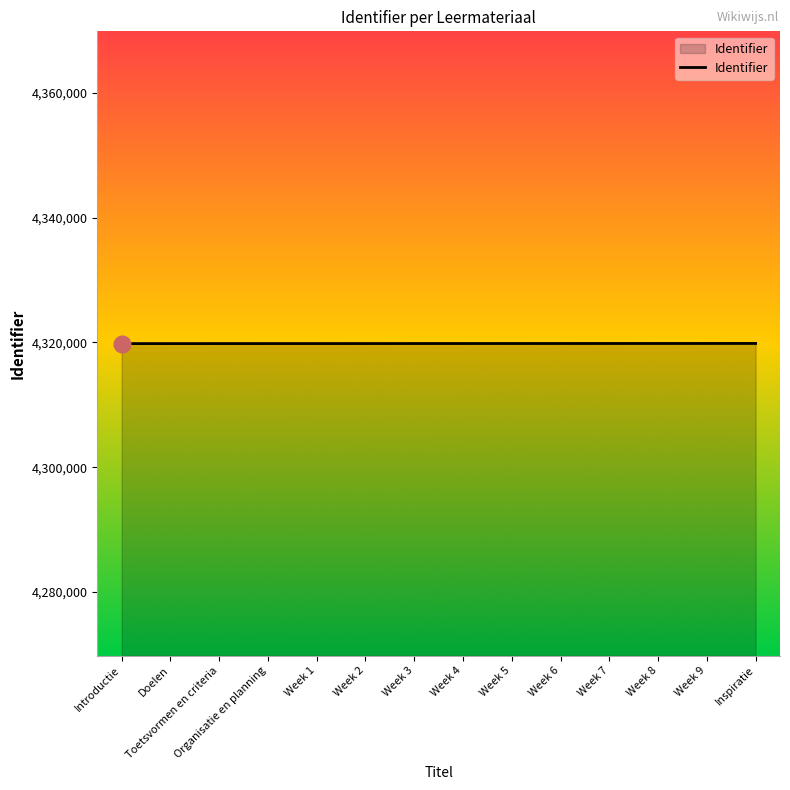

What is the average value?

4319816